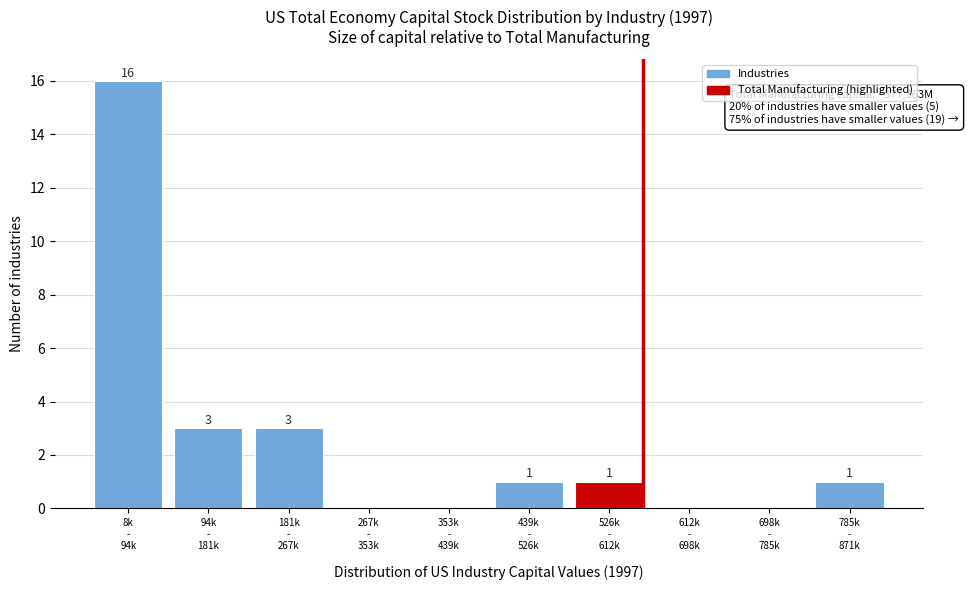

What is the sum of all values?

25